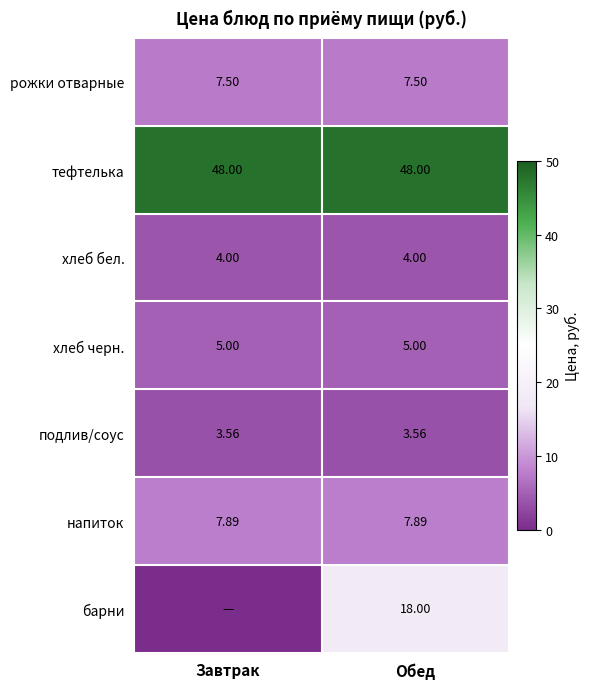

What is the total value across all series at Завтрак?

76.0